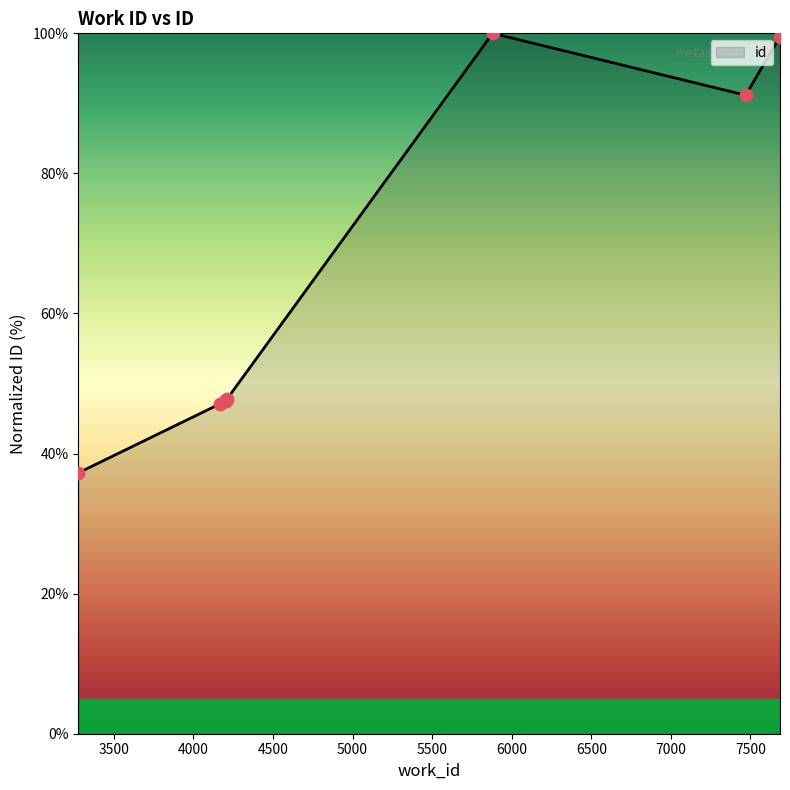

What is the smallest value displayed?

37.2